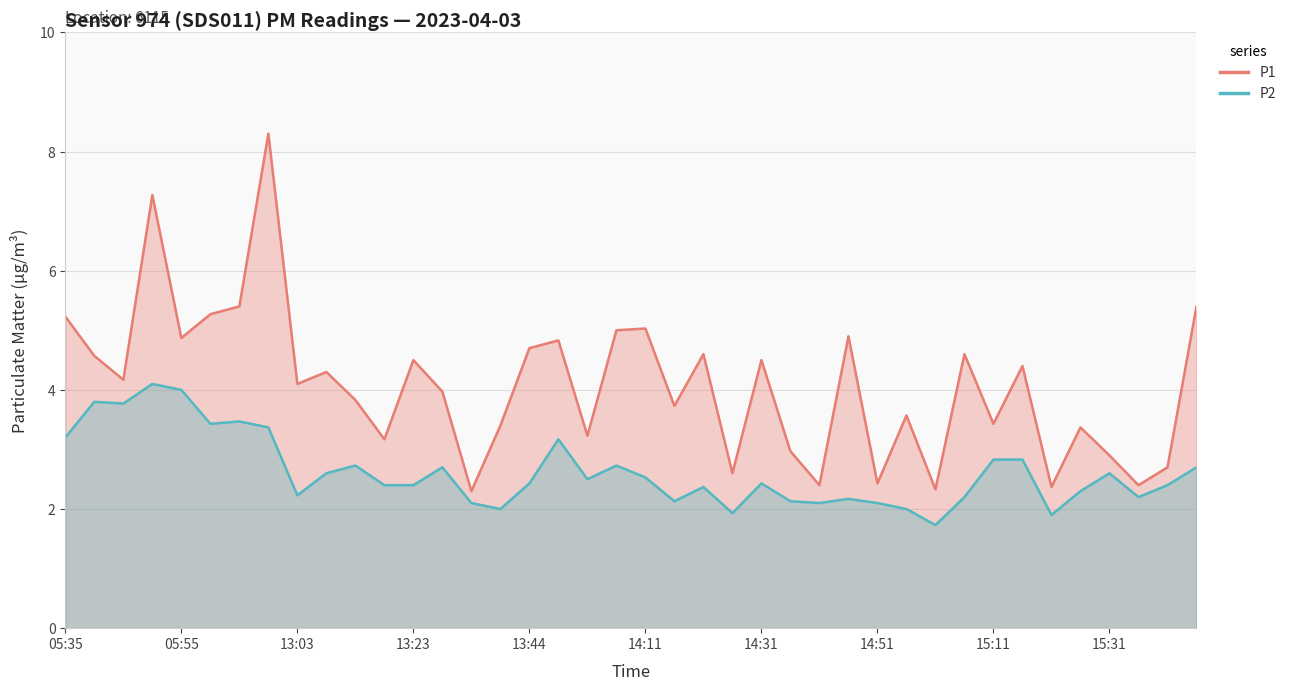

Which category has the highest value in the P1 series?

12:58